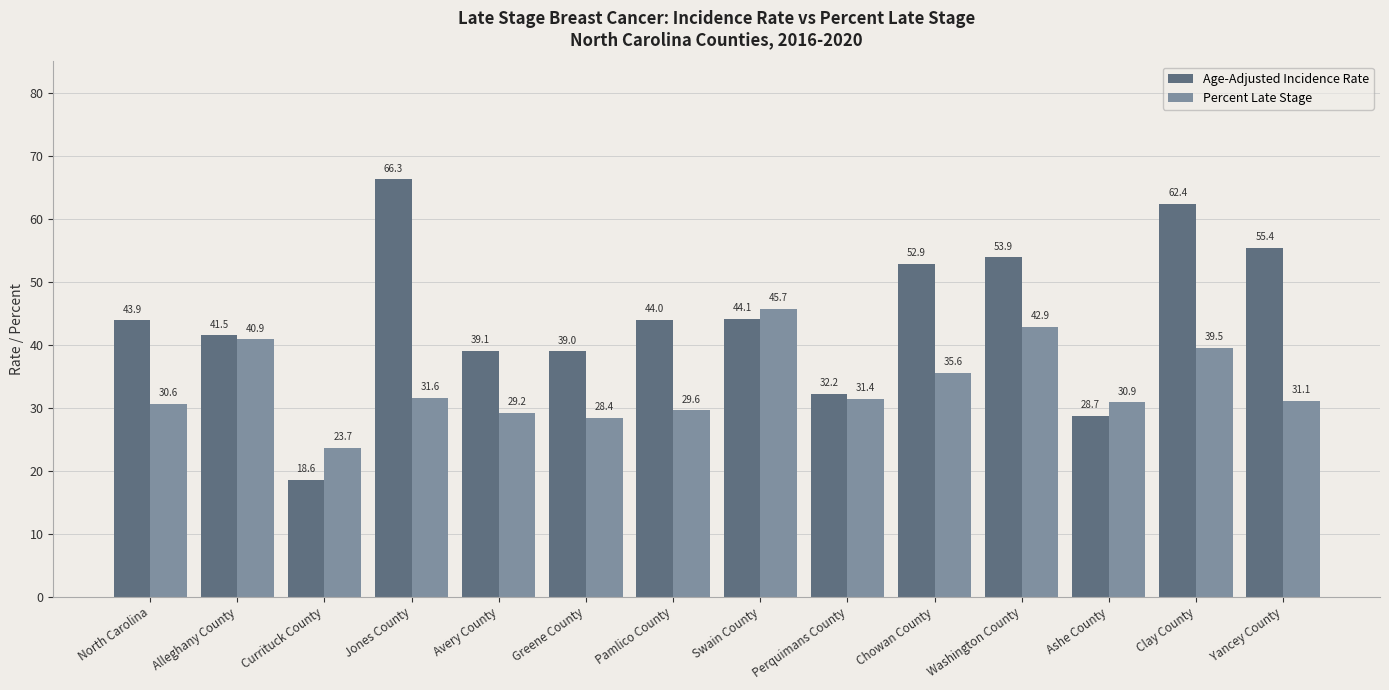

At which category does the chart reach its minimum across all series?

Currituck County